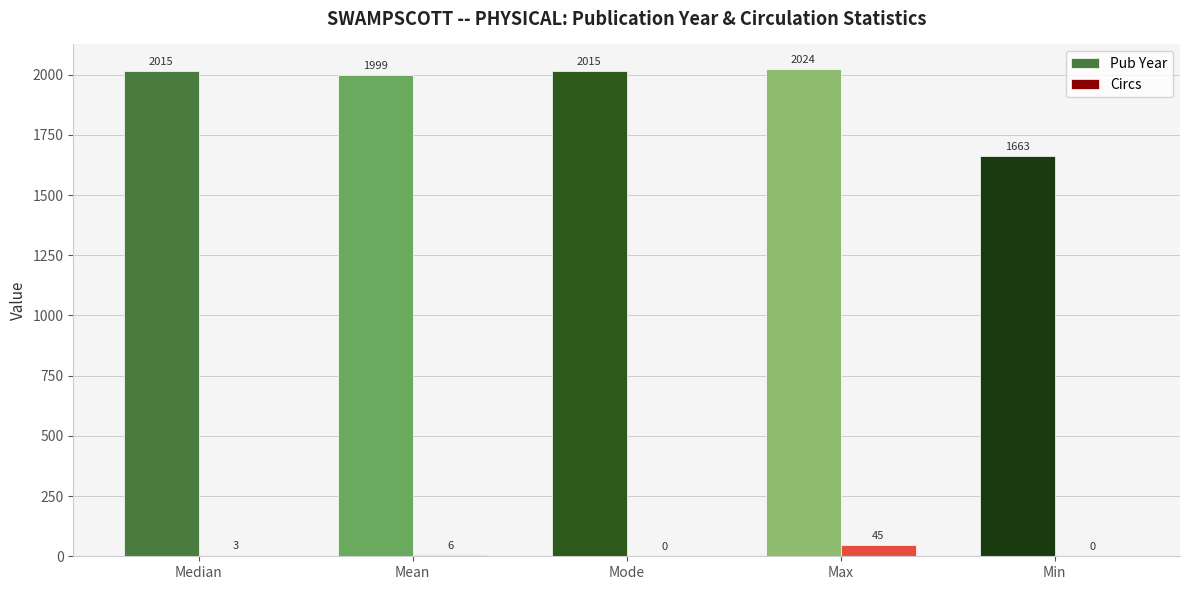

The Pub Year series shows 2015 at Mode. True or false?

True